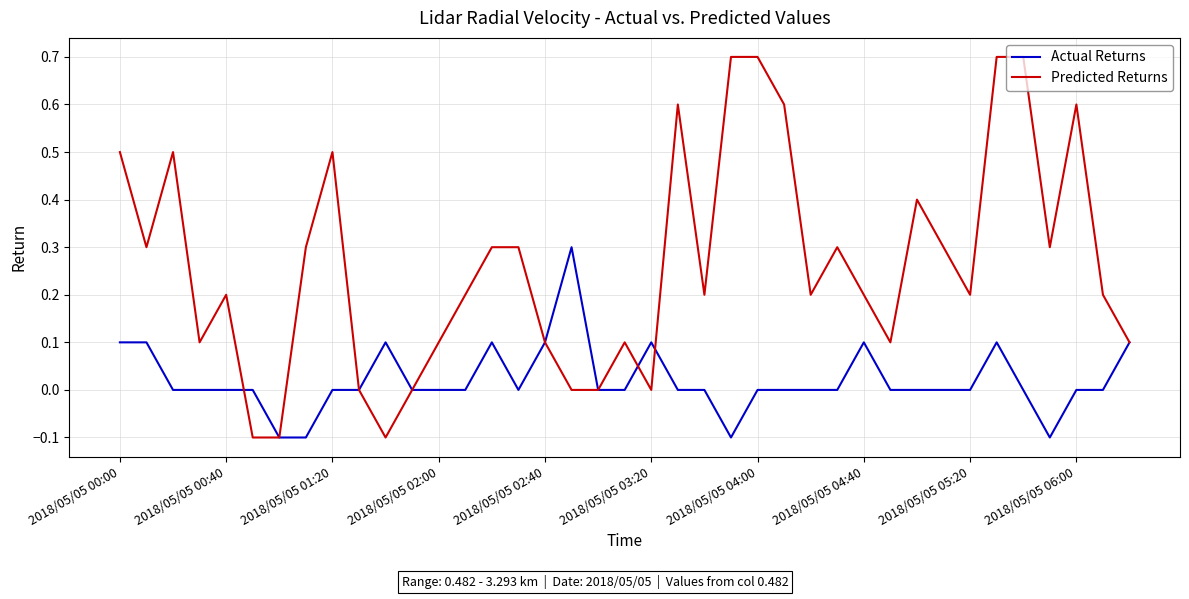

Which series has the widest spread of values?

Predicted Returns